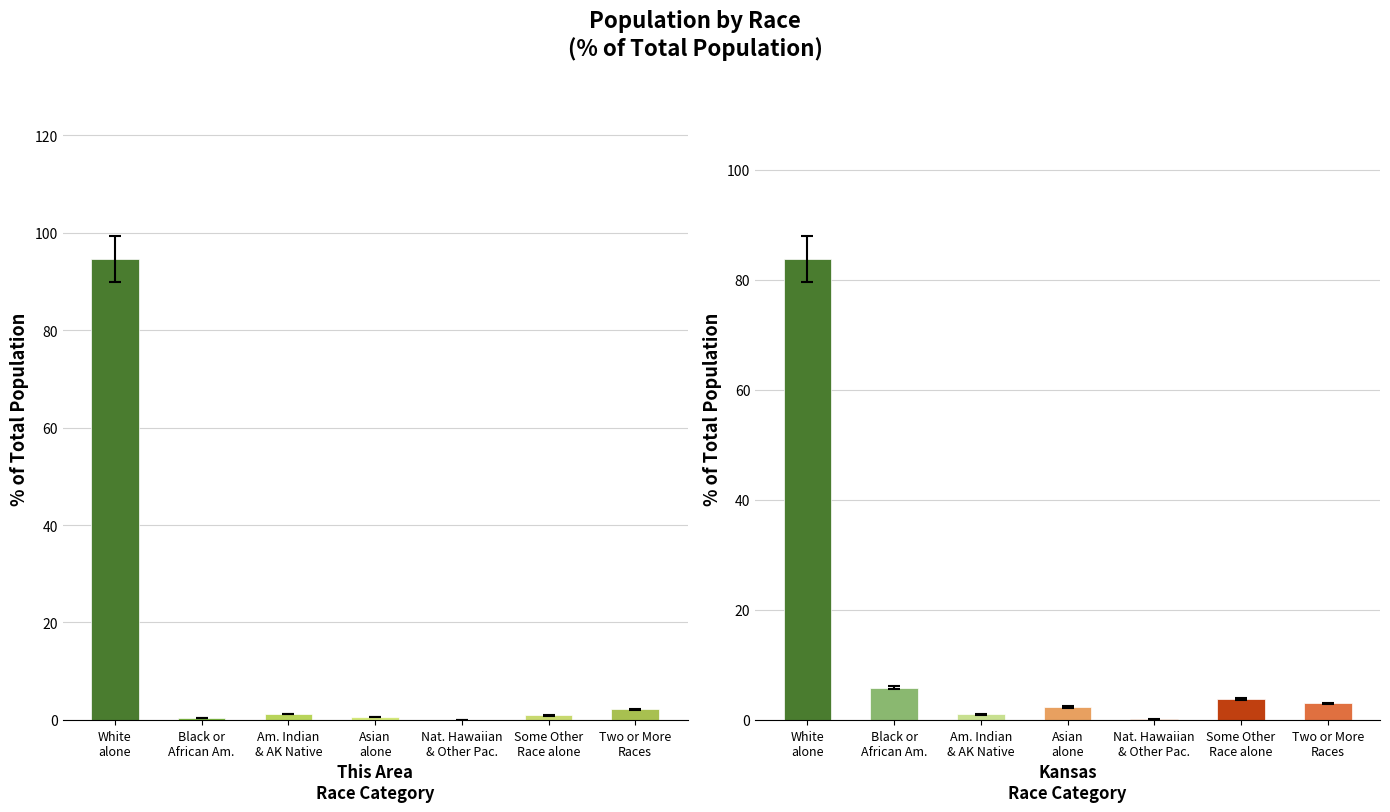

What is the label of the 2nd bar from the left?

Black or
African Am.